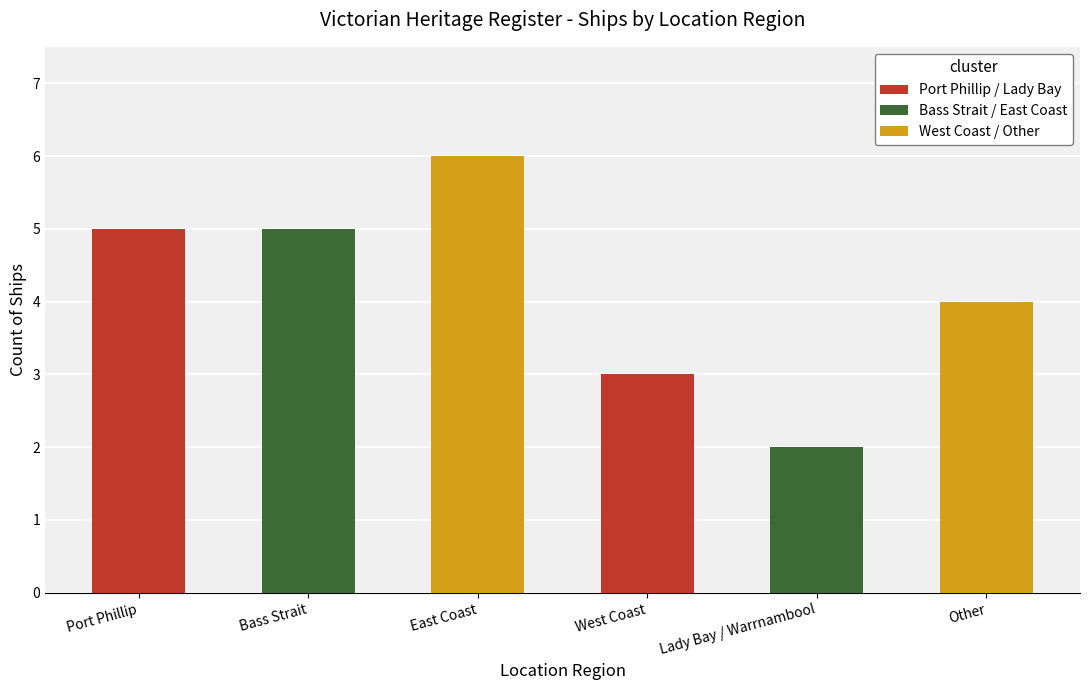

Rank the categories by value from highest to lowest.

East Coast, Port Phillip, Bass Strait, Other, West Coast, Lady Bay / Warrnambool